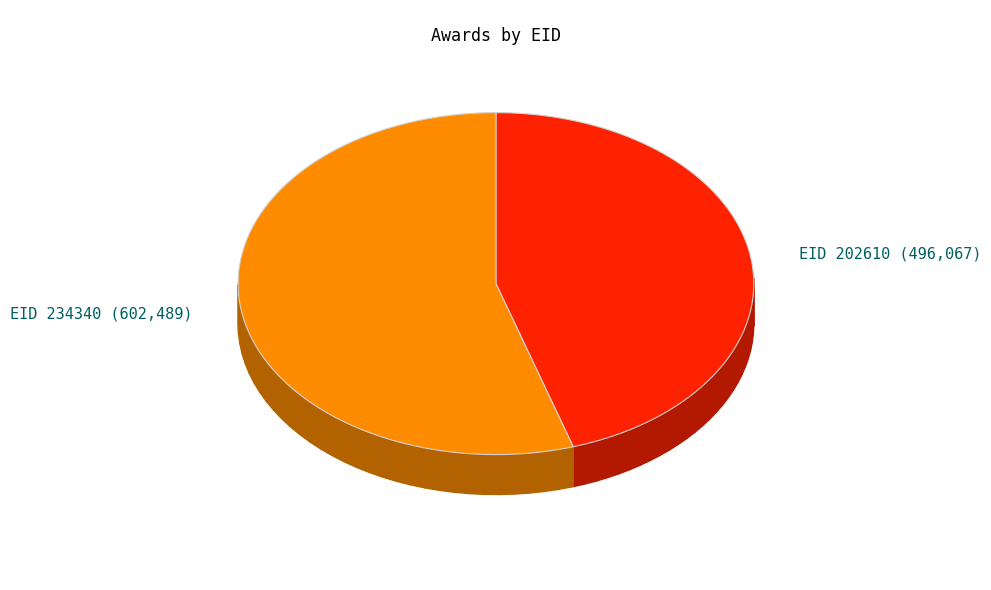

What percentage is the 234340 slice, to the nearest percent?

55%